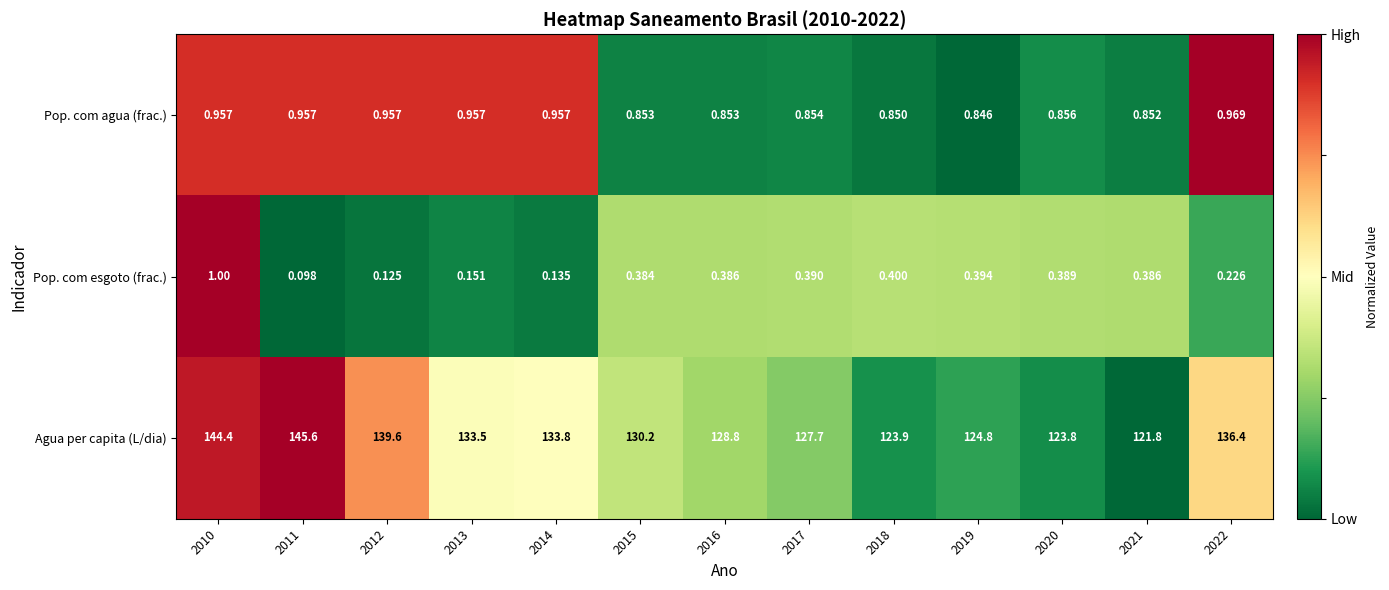

Rank the series at 2016 from highest to lowest value.

Agua per capita (L/dia), Pop. com agua (frac.), Pop. com esgoto (frac.)